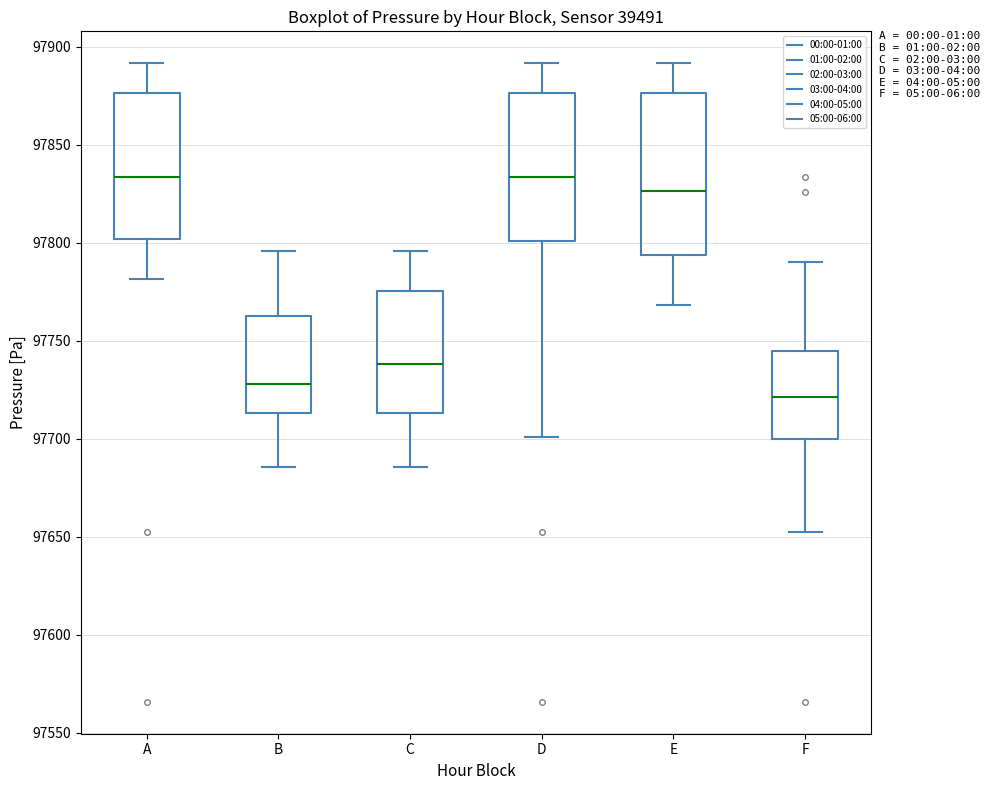

Reading left to right, read every box against the y-axis: the position of its median line, the range the box covers, and the ends of its whiskers. The values are not printed on the chart, so give them approximately, as read against the axis.

A: median 97835, box 97800 to 97875, whiskers 97780 to 97890
B: median 97730, box 97715 to 97765, whiskers 97685 to 97795
C: median 97740, box 97715 to 97775, whiskers 97685 to 97795
D: median 97835, box 97800 to 97875, whiskers 97700 to 97890
E: median 97825, box 97795 to 97875, whiskers 97770 to 97890
F: median 97720, box 97700 to 97745, whiskers 97655 to 97790